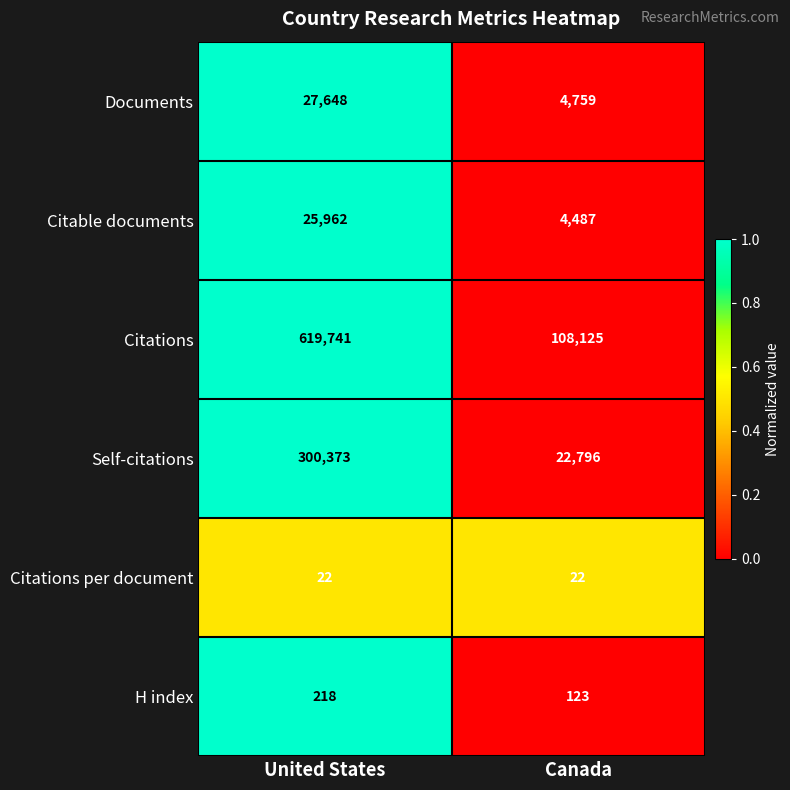

Reading left to right, what are all the values shown in this chart?

Documents: United States=27648	Canada=4759
Citable documents: United States=25962	Canada=4487
Citations: United States=619741	Canada=108125
Self-citations: United States=300373	Canada=22796
Citations per document: United States=22	Canada=22
H index: United States=218	Canada=123